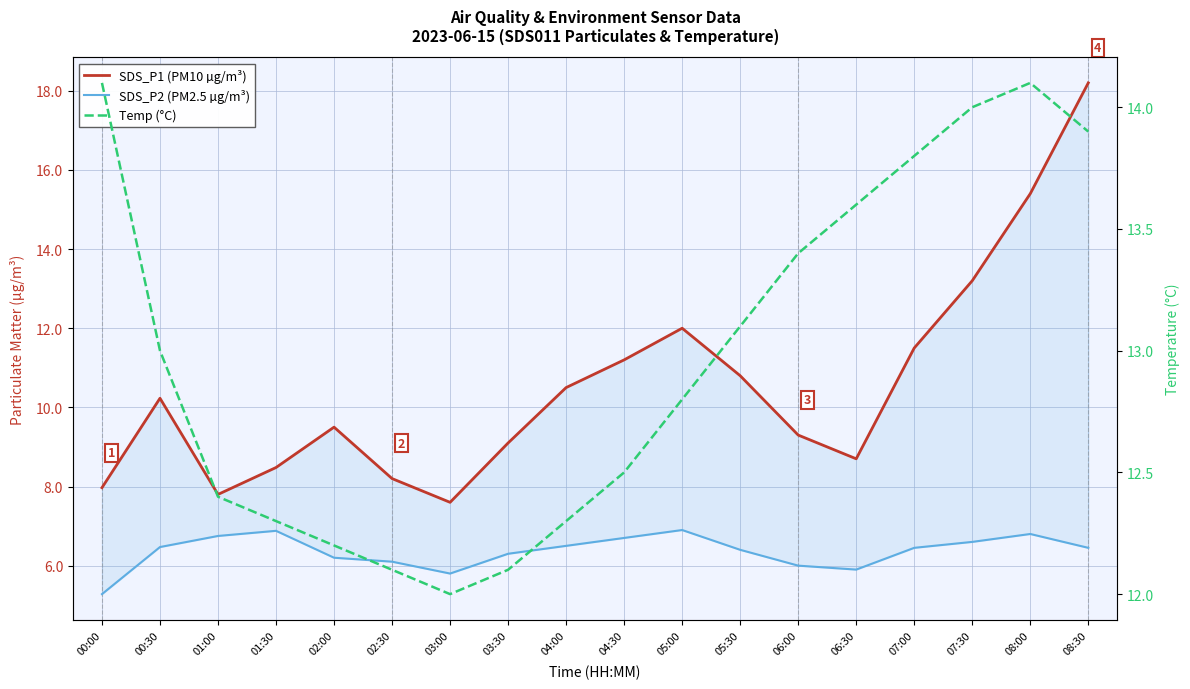

Which series has the widest spread of values?

SDS_P1 (PM10 µg/m³)